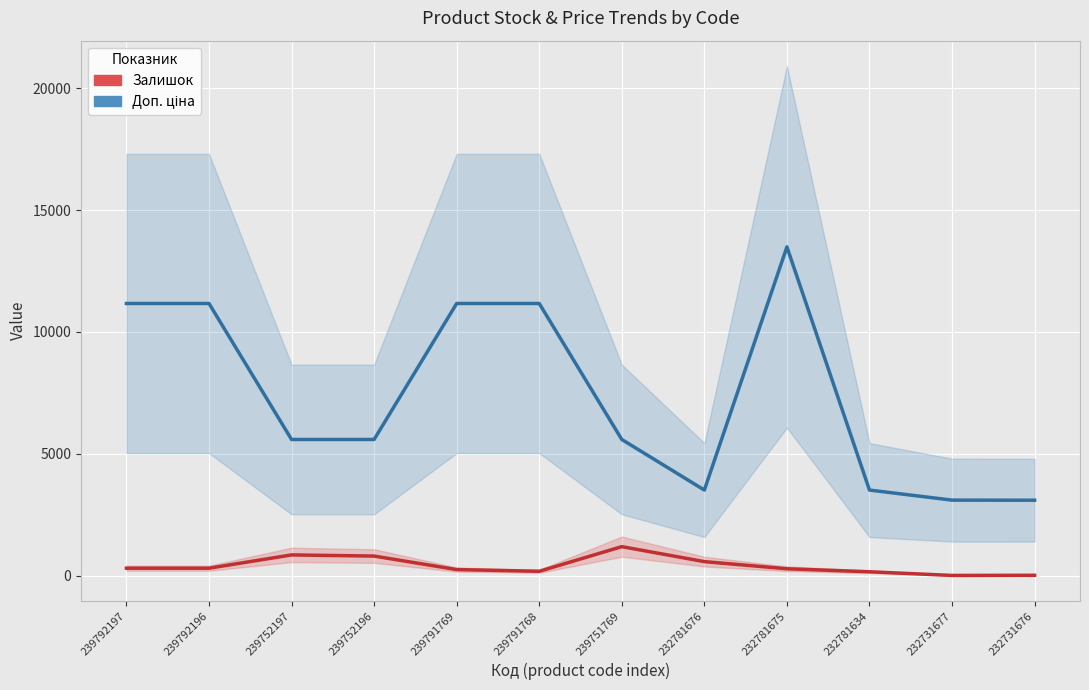

In Залишок, how many points are lower than both neighbors (excluding endpoints)?

2